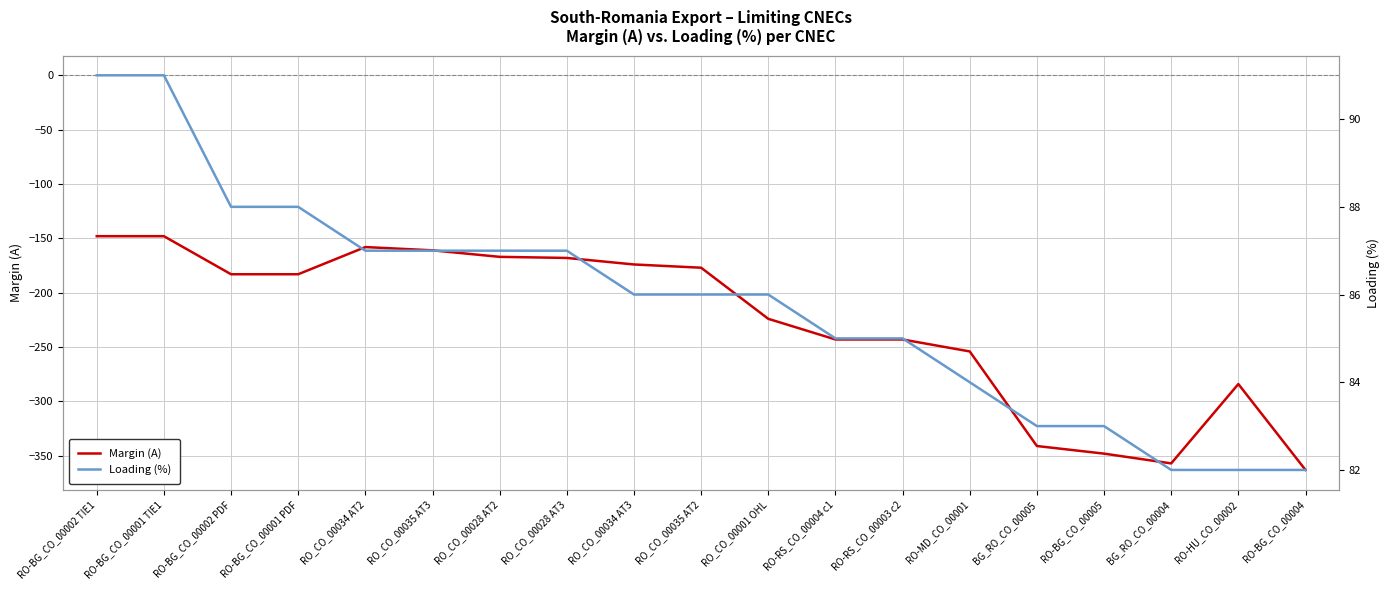

Where is Loading (%) nearest to the value 86?

RO_CO_00034 AT3